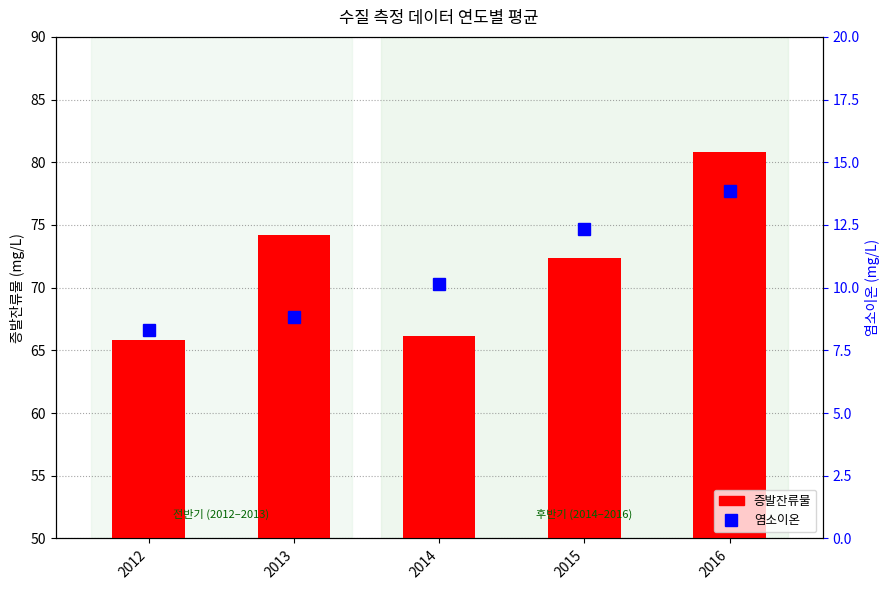

Count the number of categories in the chart.

5